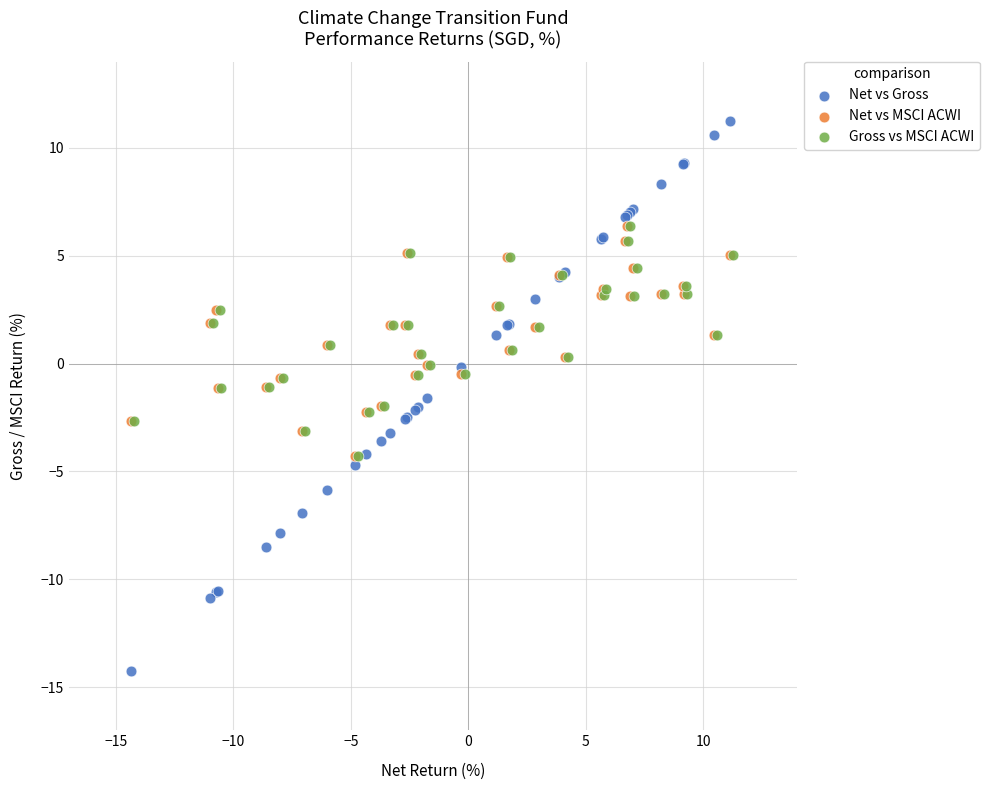

Which series reaches the maximum Y coordinate?

Net vs Gross